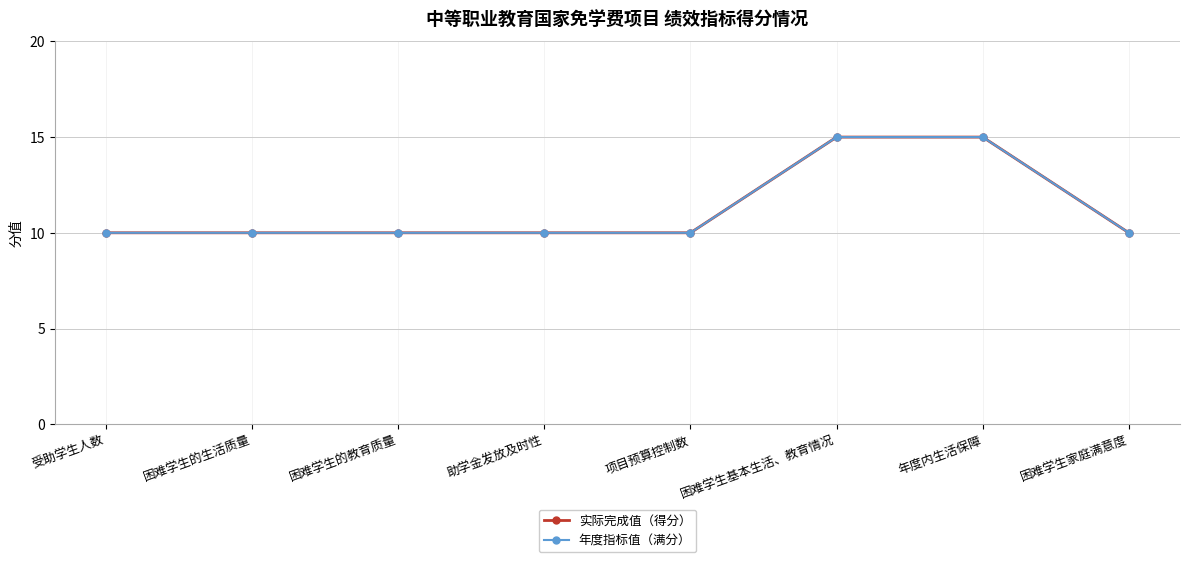

At which category is the sum across all series the highest?

困难学生基本生活、教育情况